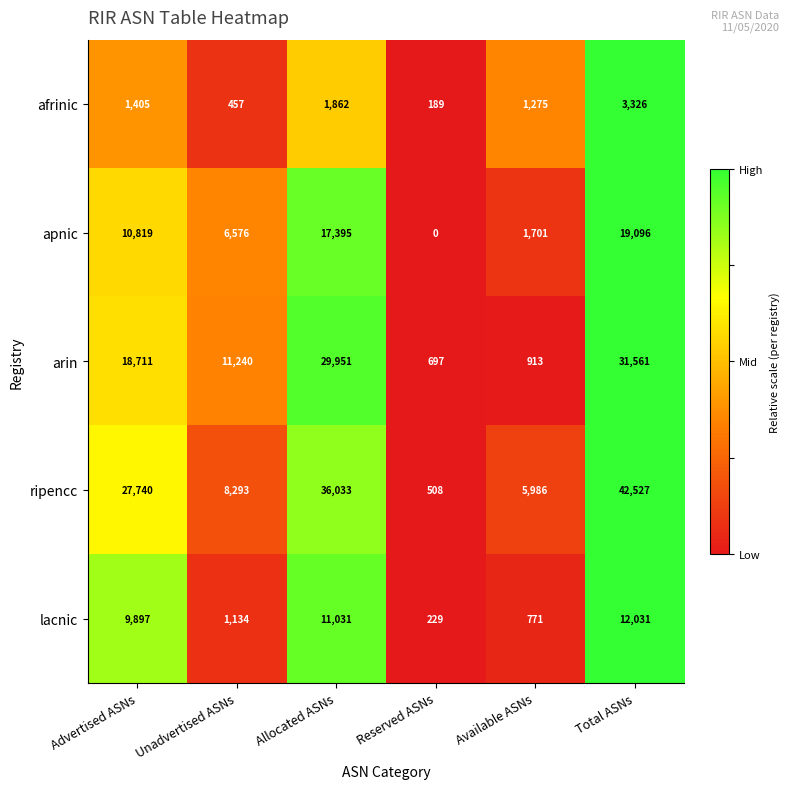

Where is arin nearest to the value 16129?

Advertised ASNs